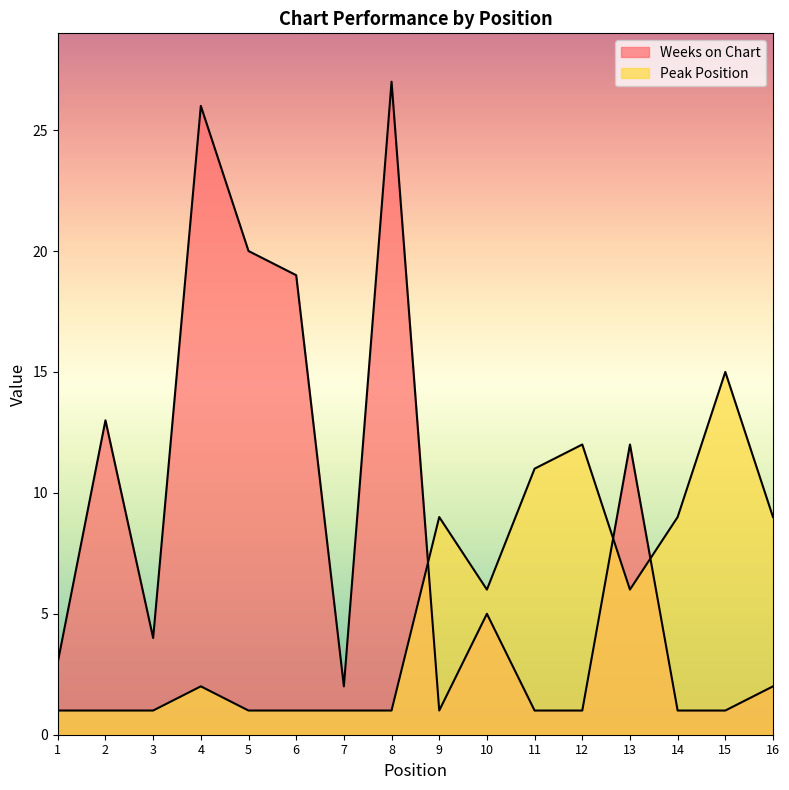

How many values in the Weeks on Chart series exceed 4?

7